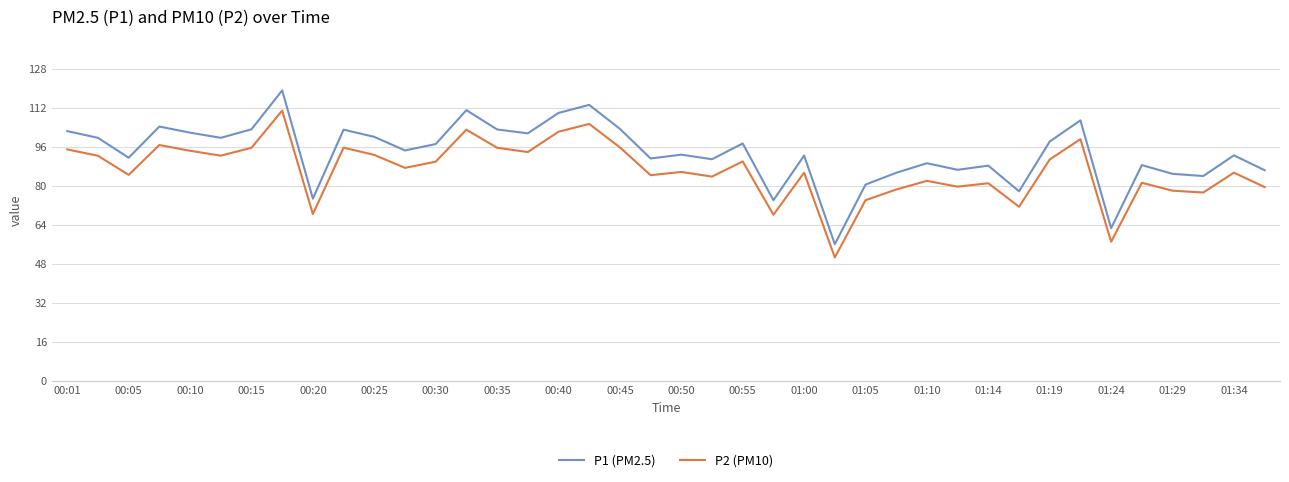

True or false: P2 (PM10) and P1 (PM2.5) cross at least once.

False